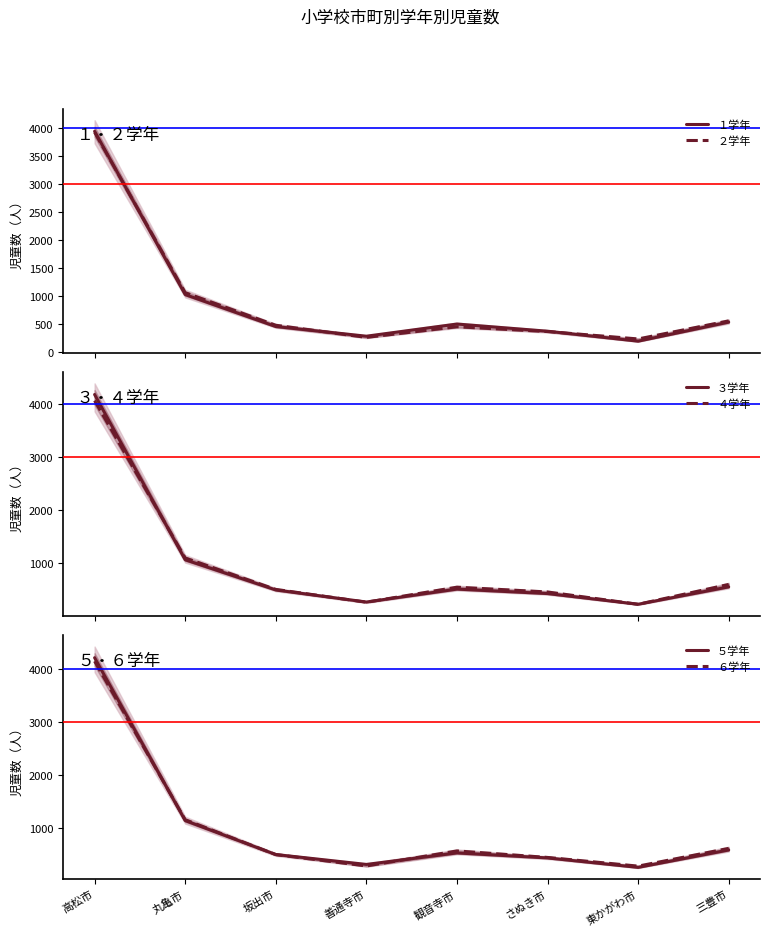

What are all the series names shown in the legend?

１学年, ２学年, ３学年, ４学年, ５学年, ６学年